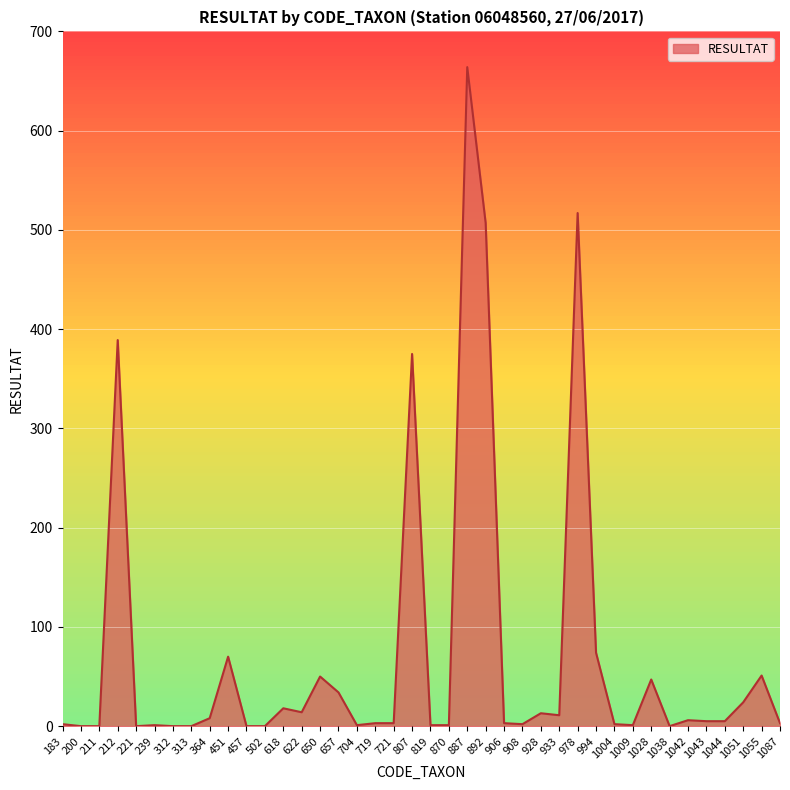

Count the number of data series in this chart.

1